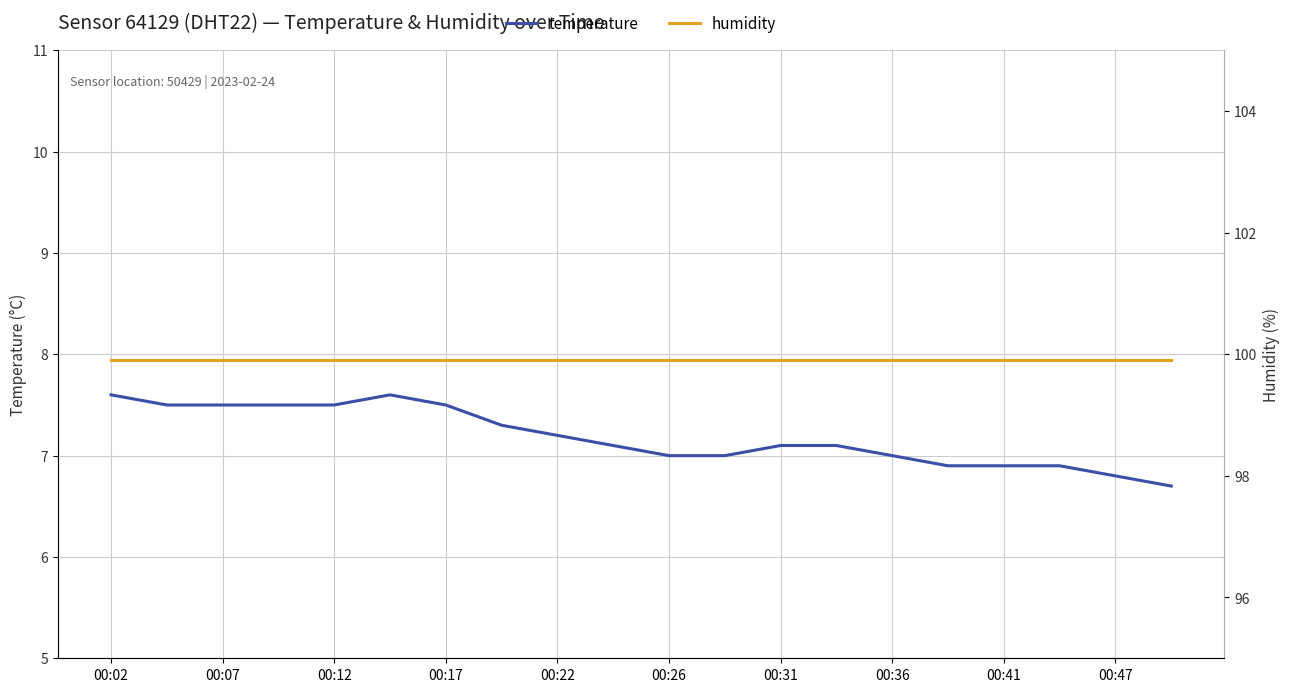

Count the number of categories in the chart.

20